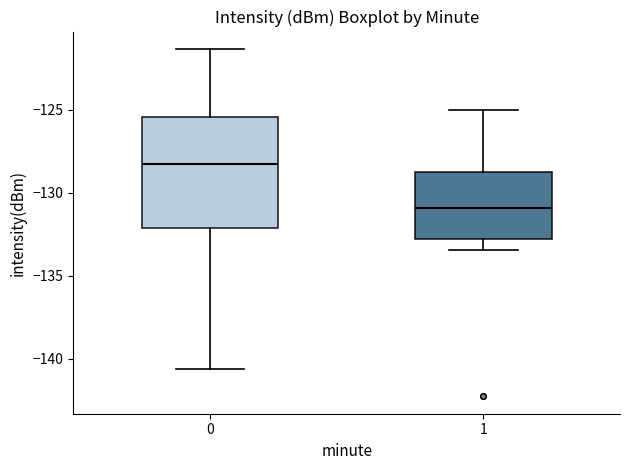

Reading left to right, transcribe this box plot: for each box, give where its median line is, the range the box spans, and where its two whiskers end, as read against the y-axis. The values are not printed on the chart, so give them approximately, as read against the axis.

0: median -128.5, box -132.0 to -125.5, whiskers -140.5 to -121.5
1: median -131.0, box -133.0 to -128.5, whiskers -133.5 to -125.0